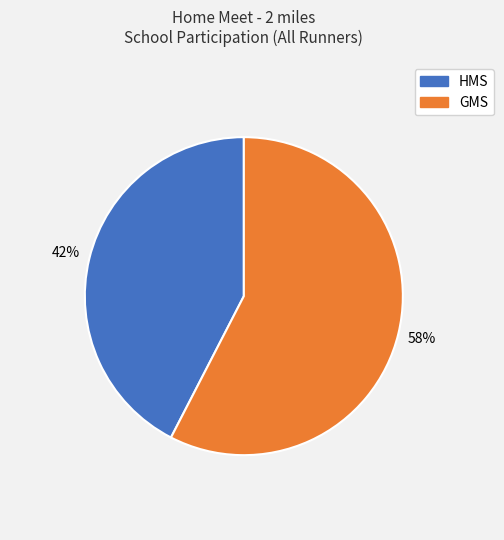

Rank the categories by value from lowest to highest.

HMS, GMS